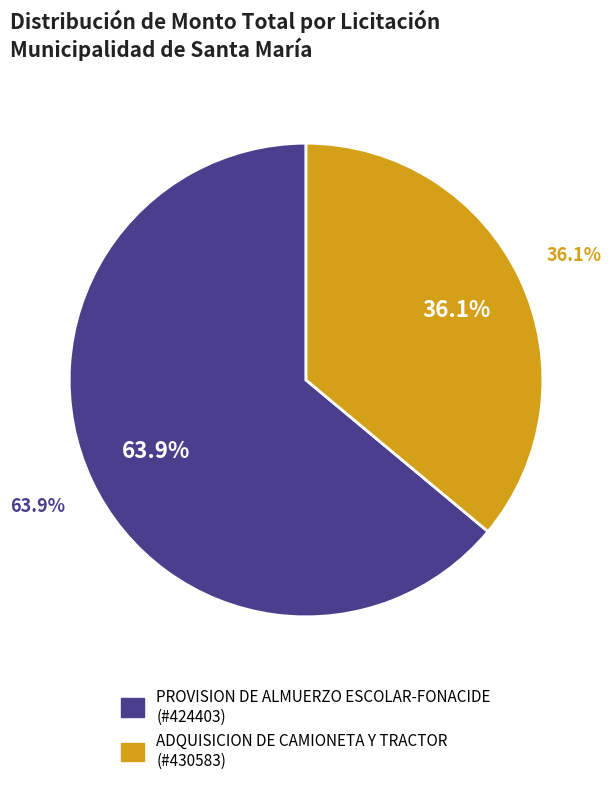

Is it true that ADQUISICION DE CAMIONETA Y TRACTOR is 46% of the pie?

False